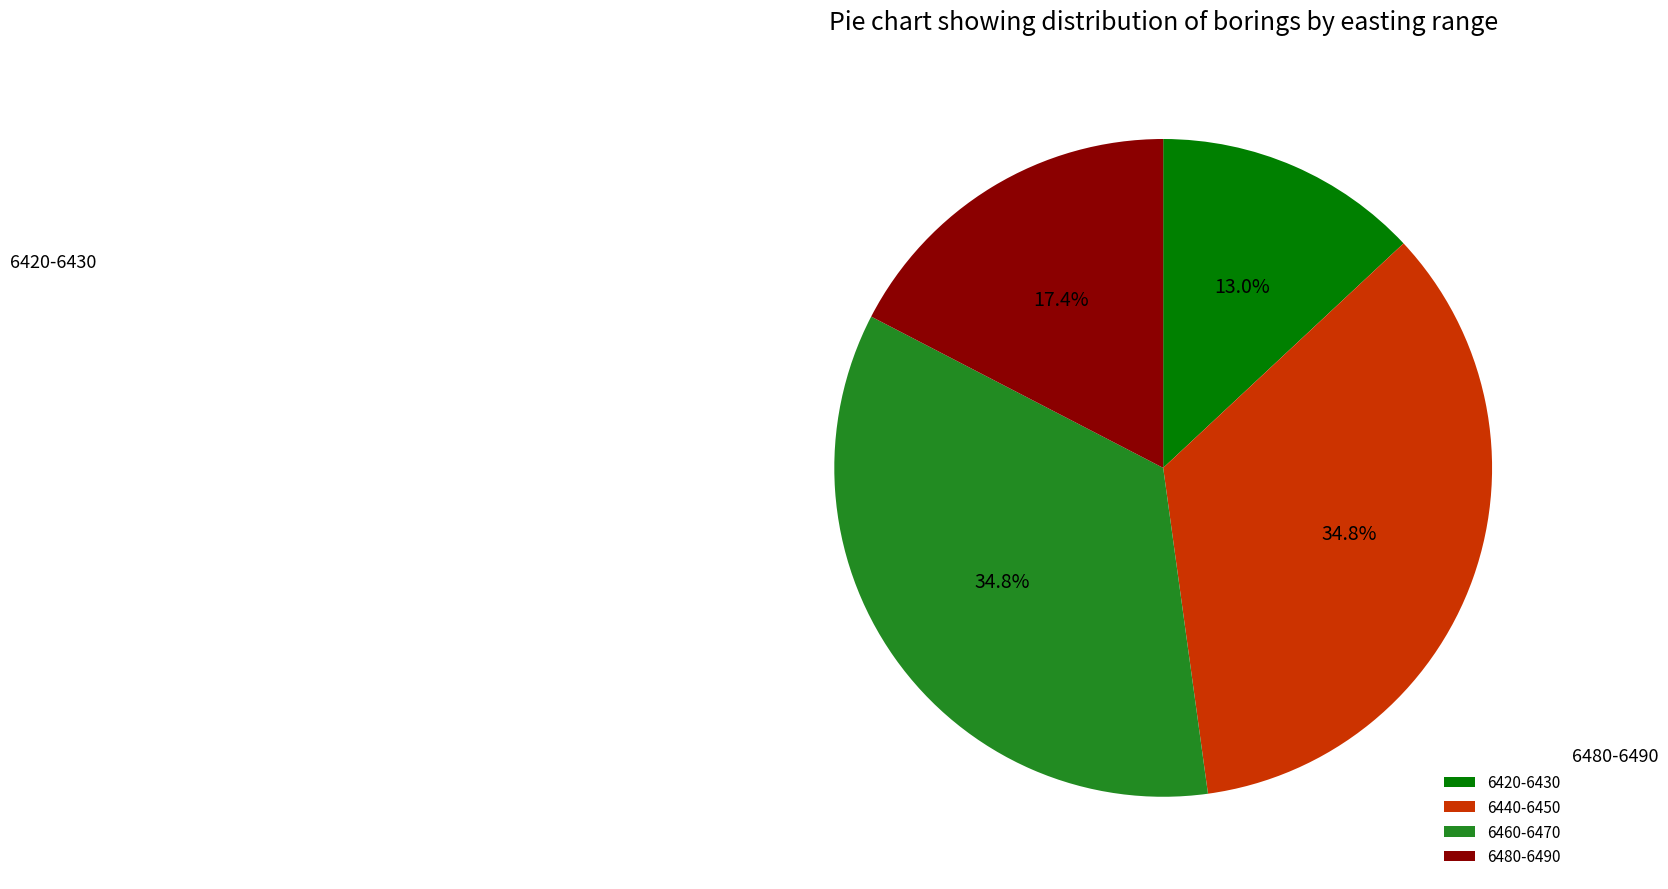

To the nearest percent, what is the difference between the largest and smallest slice percentages?

22%